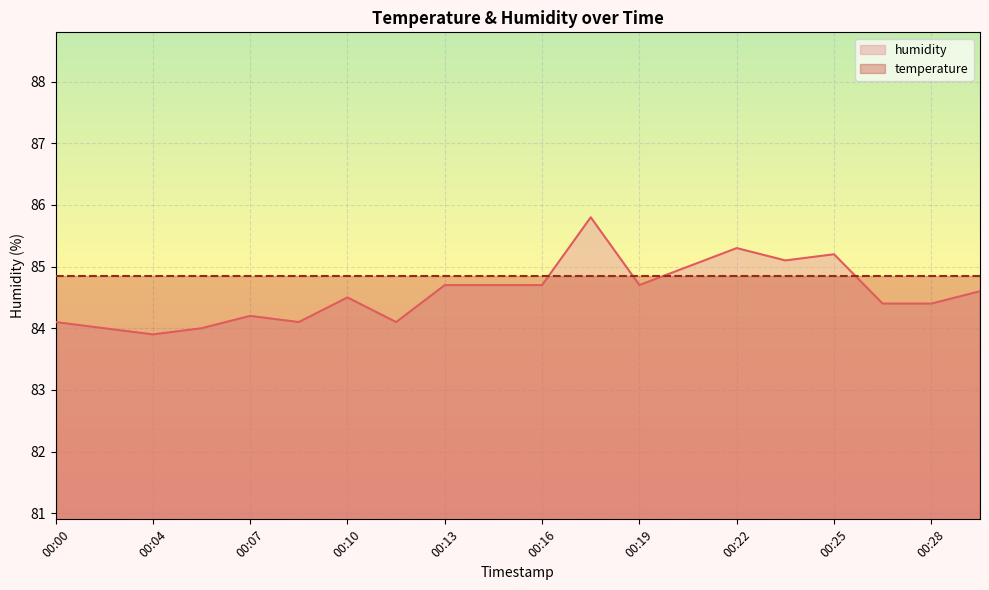

Reading right to left, extract all data points from this chart.

84.6	84.4	84.4	85.2	85.1	85.3	85.0	84.7	85.8	84.7	84.7	84.7	84.1	84.5	84.1	84.2	84.0	83.9	84.0	84.1